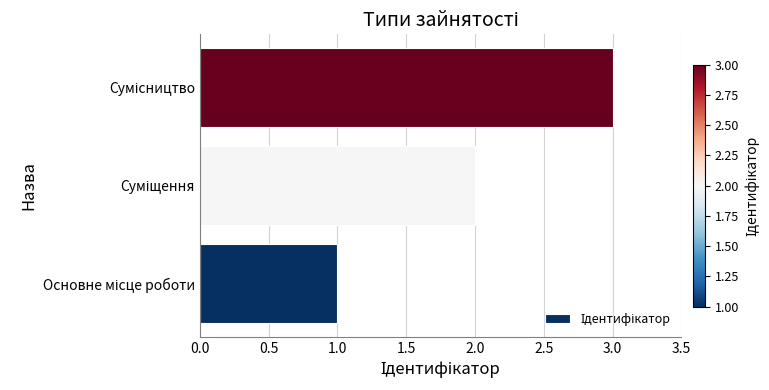

What is the sum of all values?

6